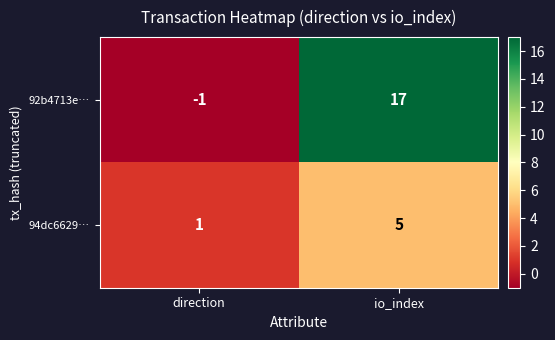

Count the number of data series in this chart.

2